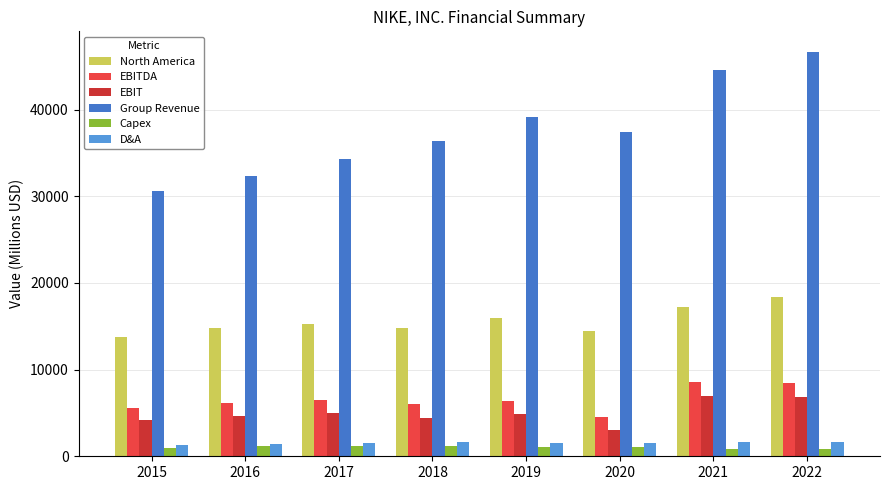

Which series has the largest total across all categories?

Group Revenue